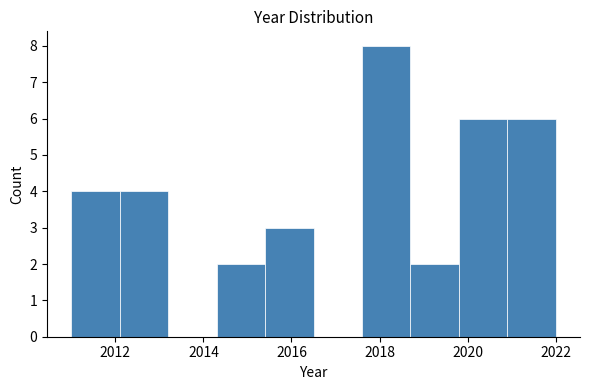

Which range on the x-axis has the tallest bar?

2017.6 to 2018.7